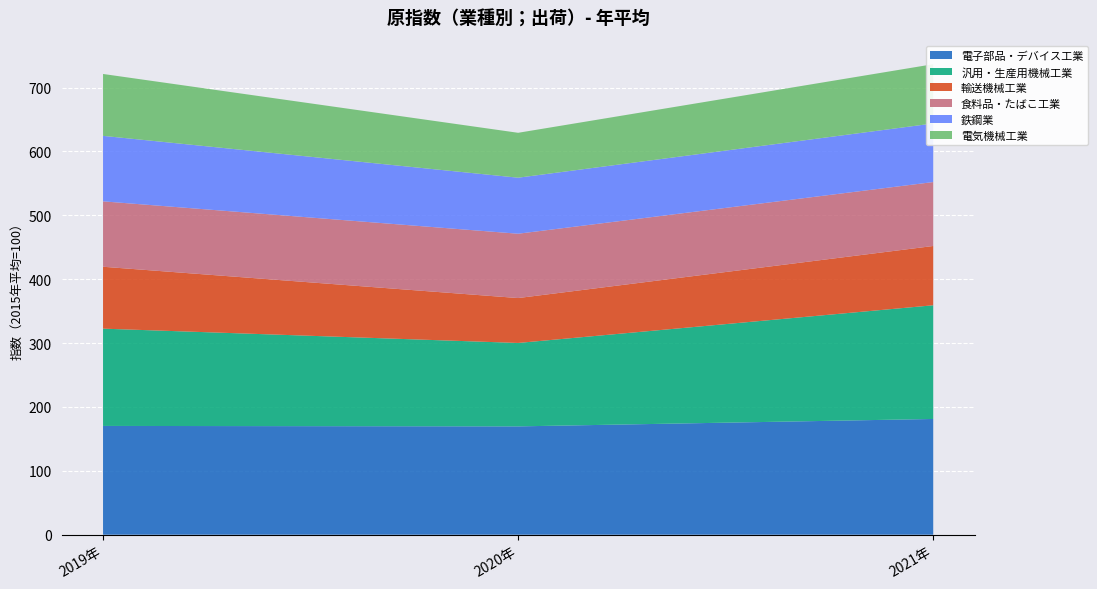

Reading left to right, what are all the values shown in this chart?

電子部品・デバイス工業: 2019年=170.3	2020年=169.6	2021年=181.2
汎用・生産用機械工業: 2019年=152.3	2020年=130.6	2021年=178.0
輸送機械工業: 2019年=96.9	2020年=70.3	2021年=92.8
食料品・たばこ工業: 2019年=102.4	2020年=100.7	2021年=100.1
鉄鋼業: 2019年=102.5	2020年=87.7	2021年=91.7
電気機械工業: 2019年=96.9	2020年=70.3	2021年=92.8